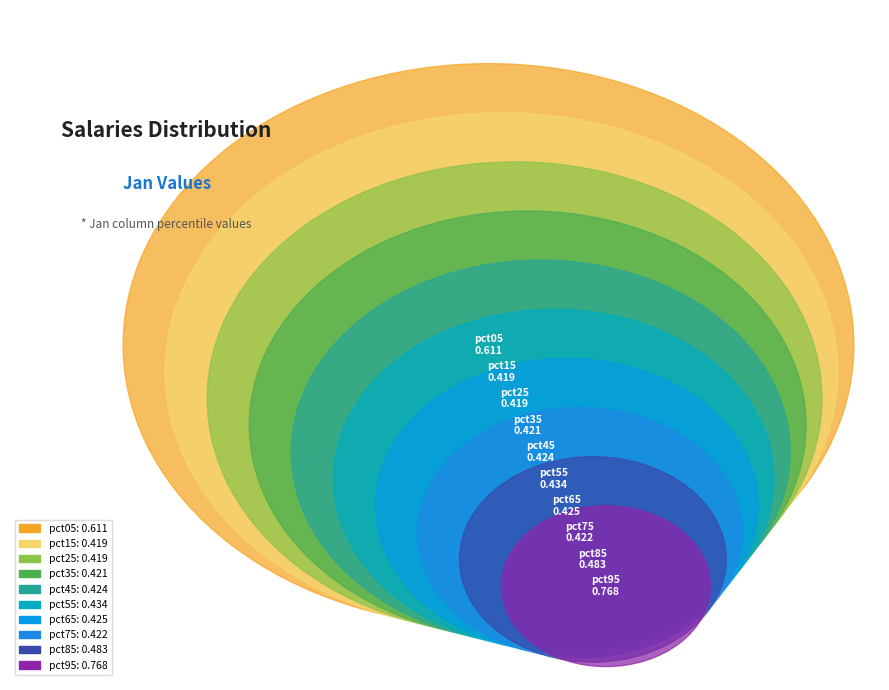

Is there a majority slice in this chart?

No